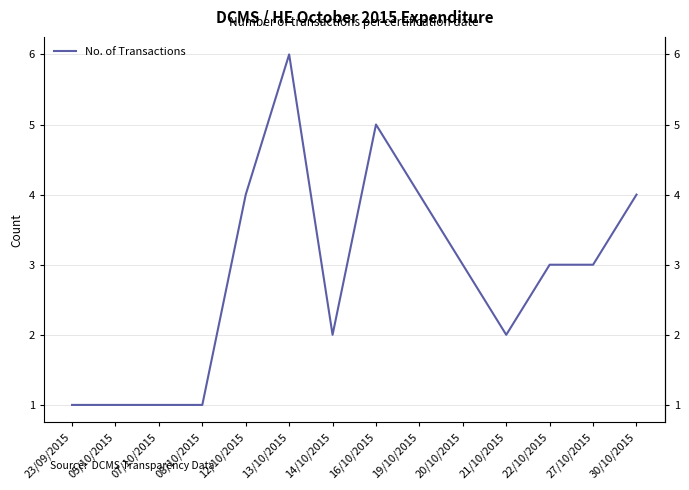

What is the label of the 4th point from the left?

08/10/2015